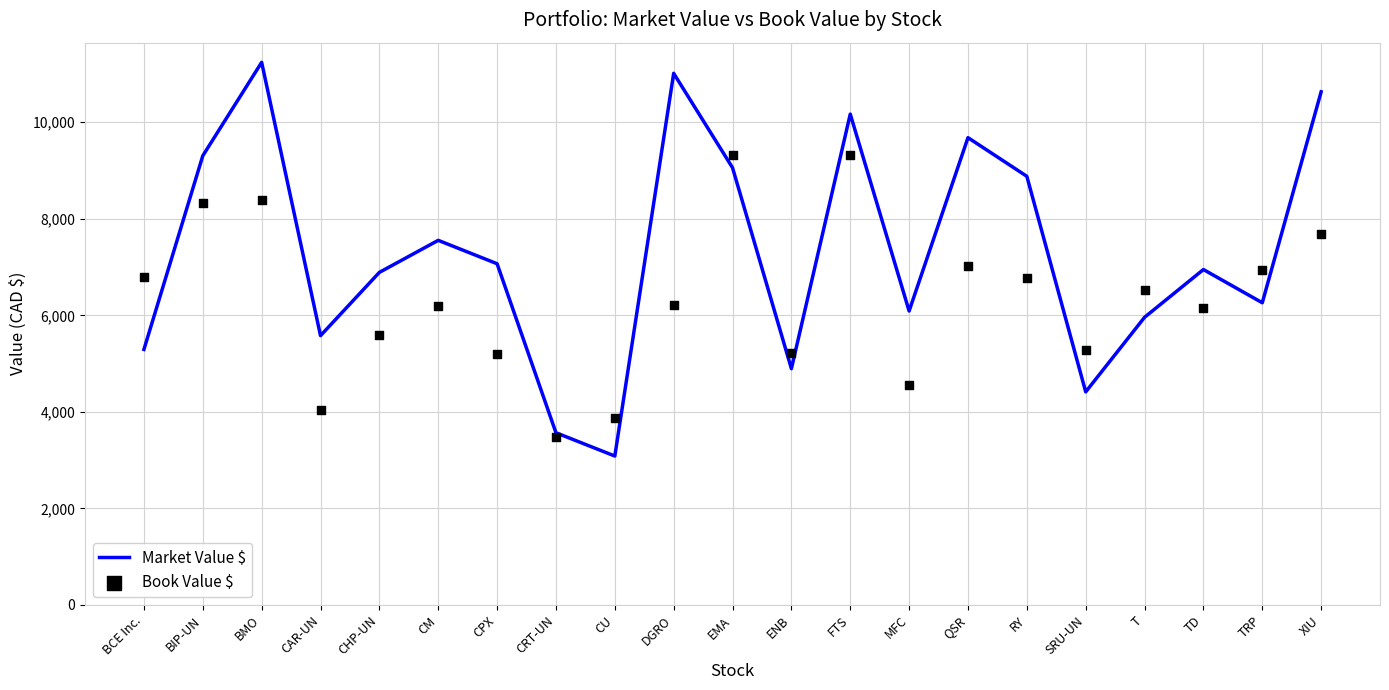

At which category is the sum across all series the highest?

BMO